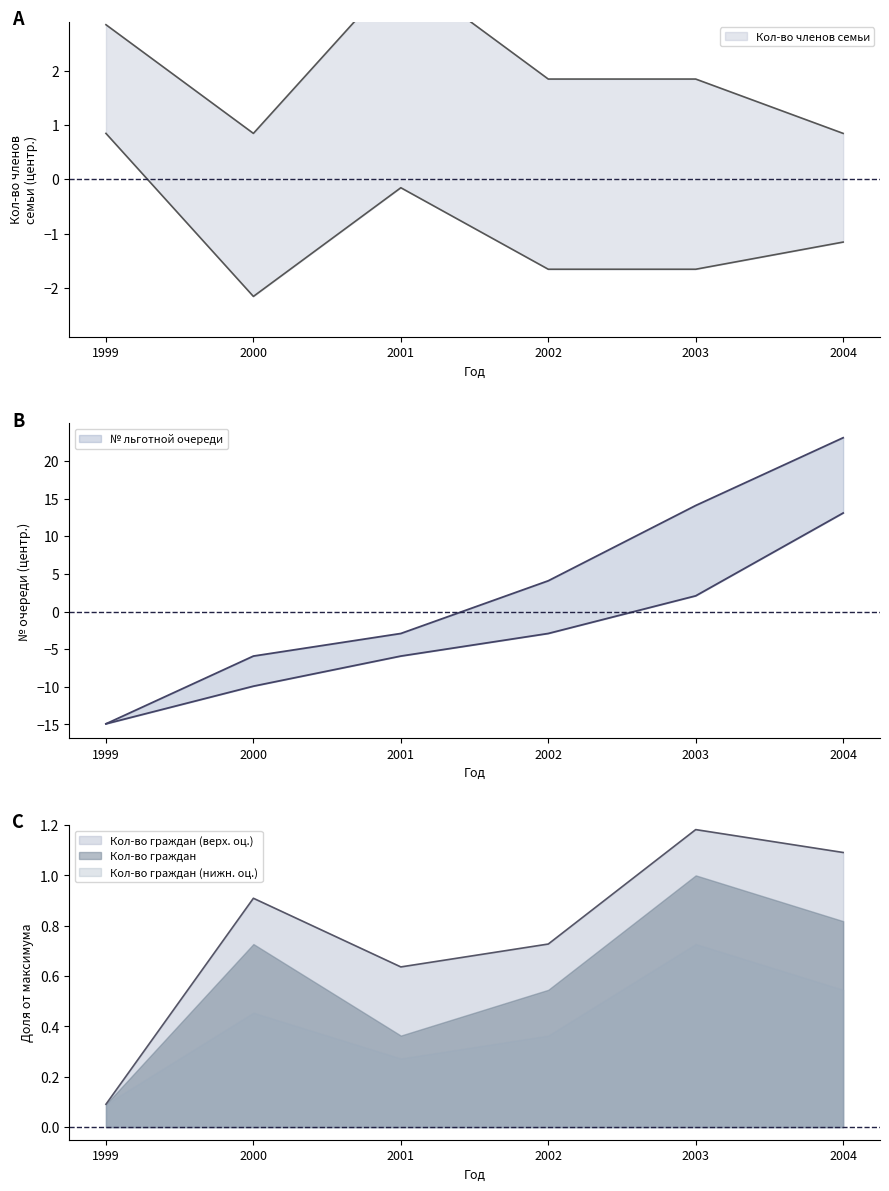

True or false: lower_members and upper_members intersect in this chart.

False